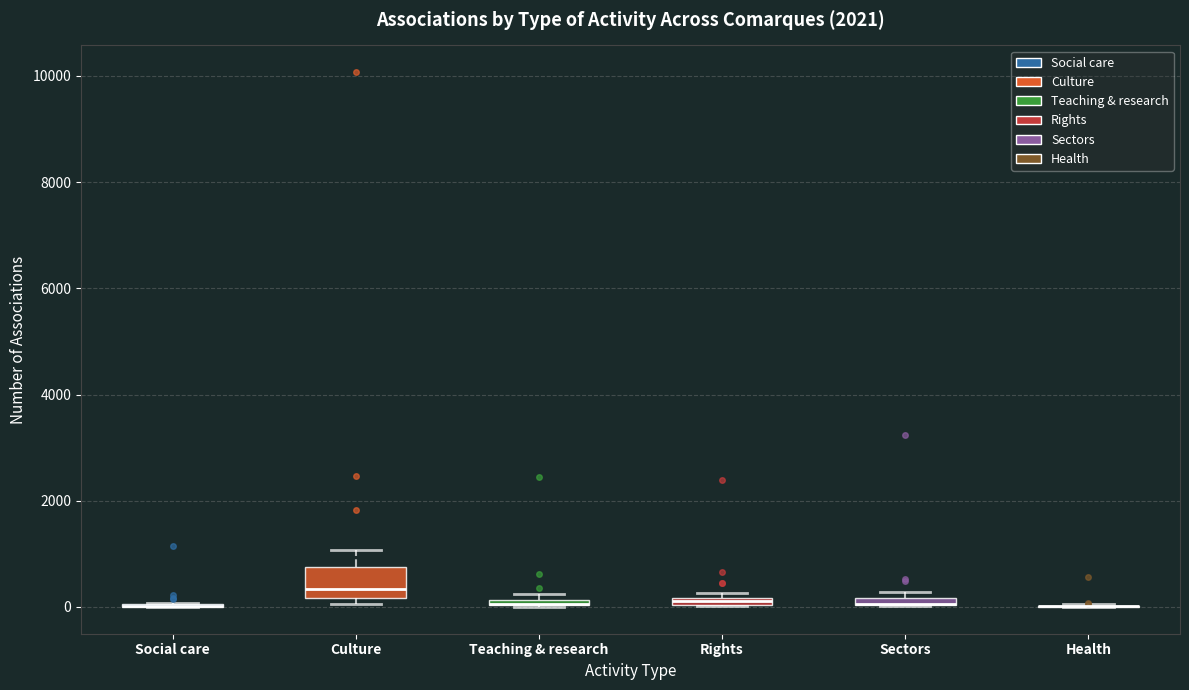

Which box is the tallest, from its lower edge to its upper edge?

Culture